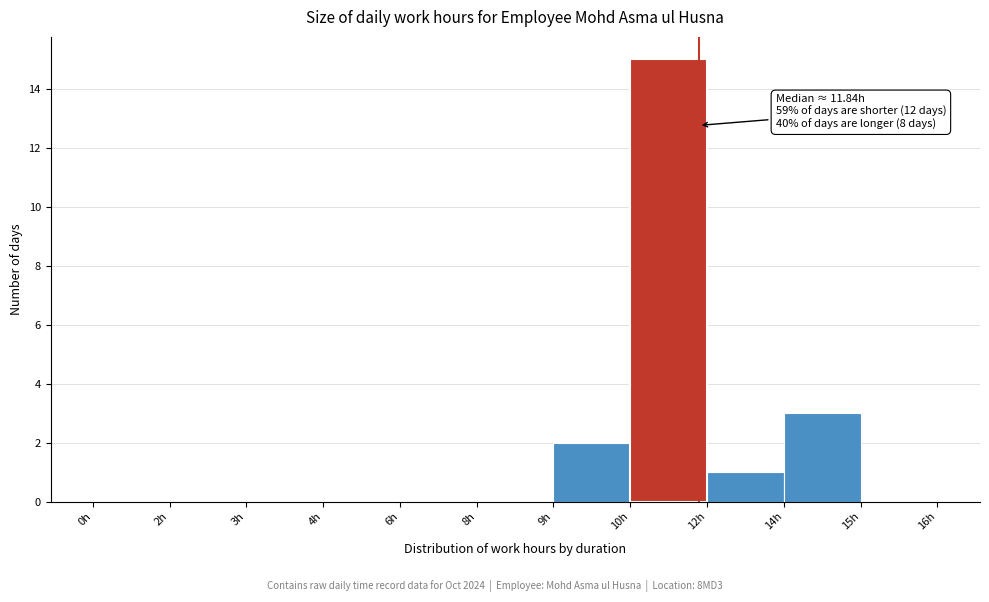

Reading left to right, extract all data points from this chart.

0h=0	2h=0	3h=0	4h=0	6h=0	8h=0	9h=2	10h=15	12h=1	14h=3	15h=0